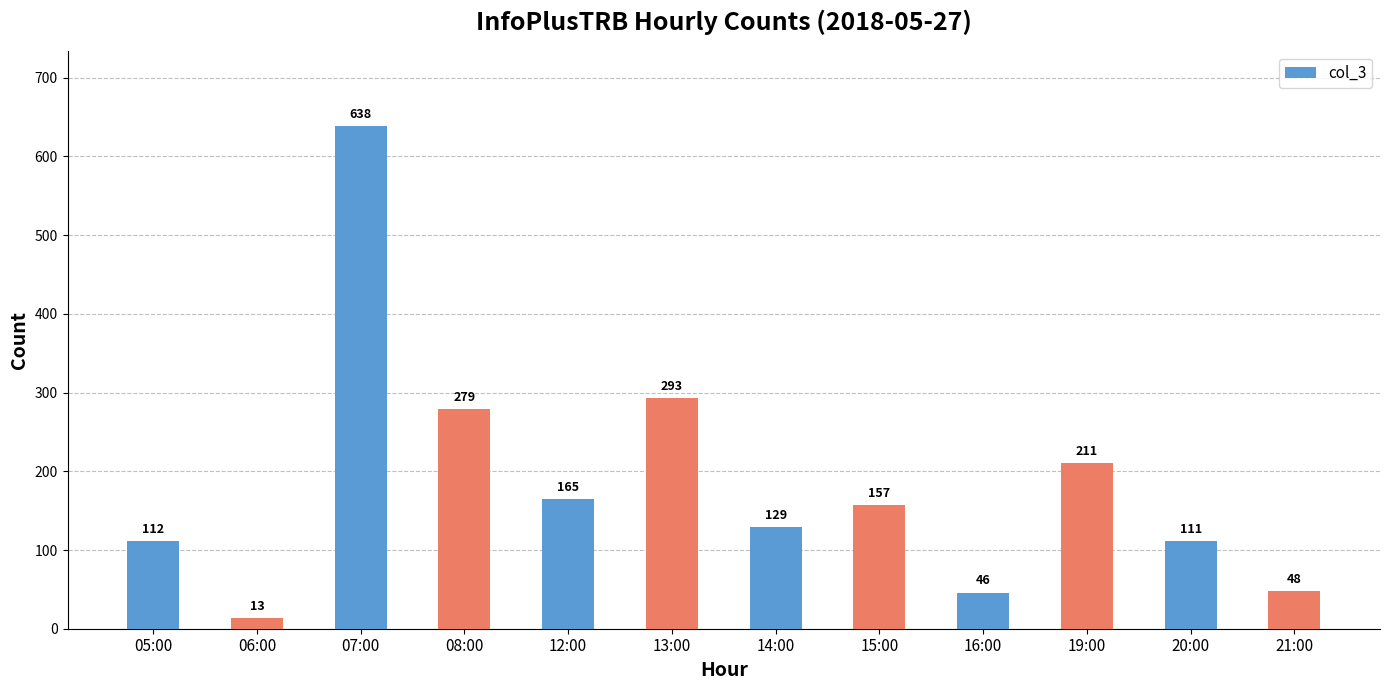

What is the sum of all values?

2202